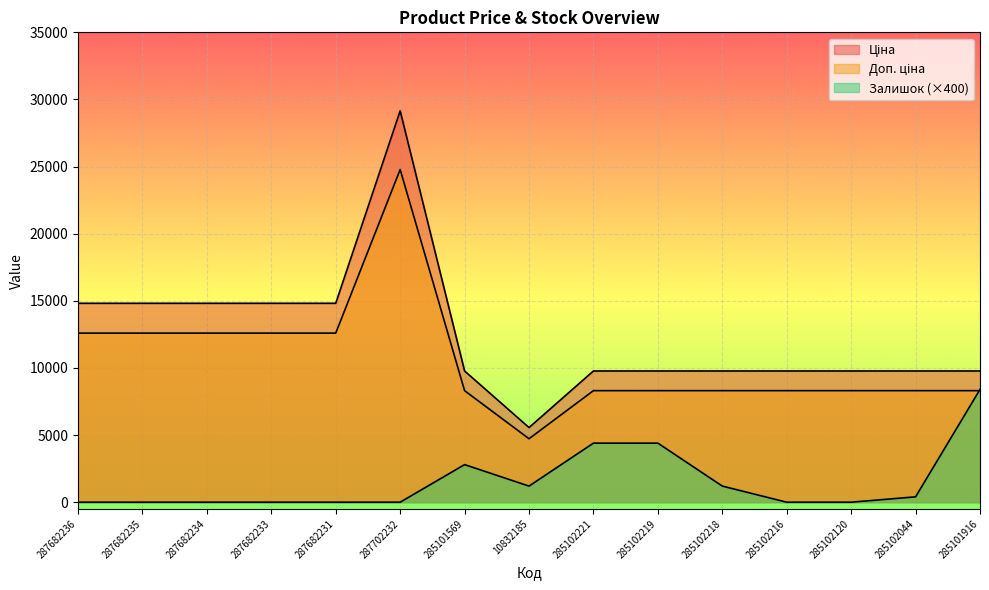

Reading left to right, what are all the values shown in this chart?

Ціна: 287682236=14817.6	287682235=14817.6	287682234=14817.6	287682233=14817.6	287682231=14817.6	287702232=29152.3	285101569=9775.5	10832185=5560.3	285102221=9775.5	285102219=9775.5	285102218=9775.5	285102216=9775.5	285102120=9775.5	285102044=9775.5	285101916=9775.5
Доп. ціна: 287682236=12595.0	287682235=12595.0	287682234=12595.0	287682233=12595.0	287682231=12595.0	287702232=24779.5	285101569=8309.2	10832185=4726.3	285102221=8309.2	285102219=8309.2	285102218=8309.2	285102216=8309.2	285102120=8309.2	285102044=8309.2	285101916=8309.2
Залишок: 287682236=0.0	287682235=0.0	287682234=0.0	287682233=0.0	287682231=0.0	287702232=0.0	285101569=2800.0	10832185=1200.0	285102221=4400.0	285102219=4400.0	285102218=1200.0	285102216=0.0	285102120=0.0	285102044=400.0	285101916=8400.0